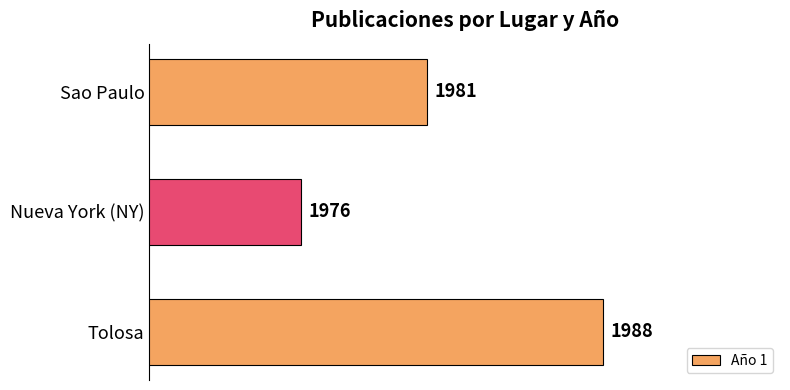

List the labels in order of value, smallest first.

Nueva York (NY), Sao Paulo, Tolosa